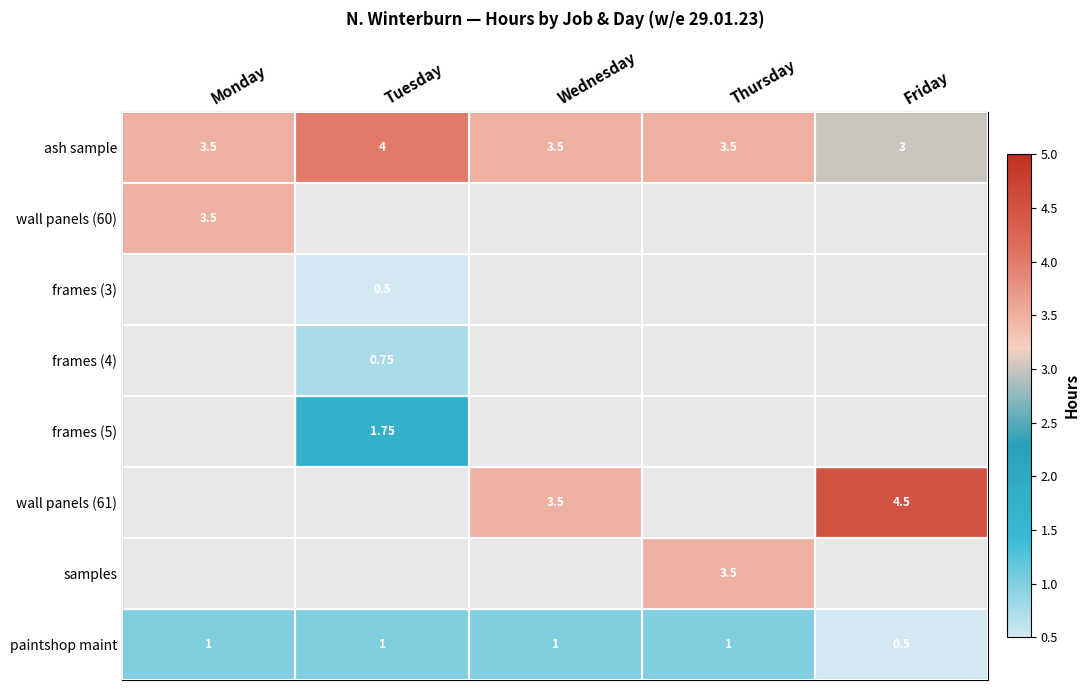

What is the smallest value displayed?

0.5